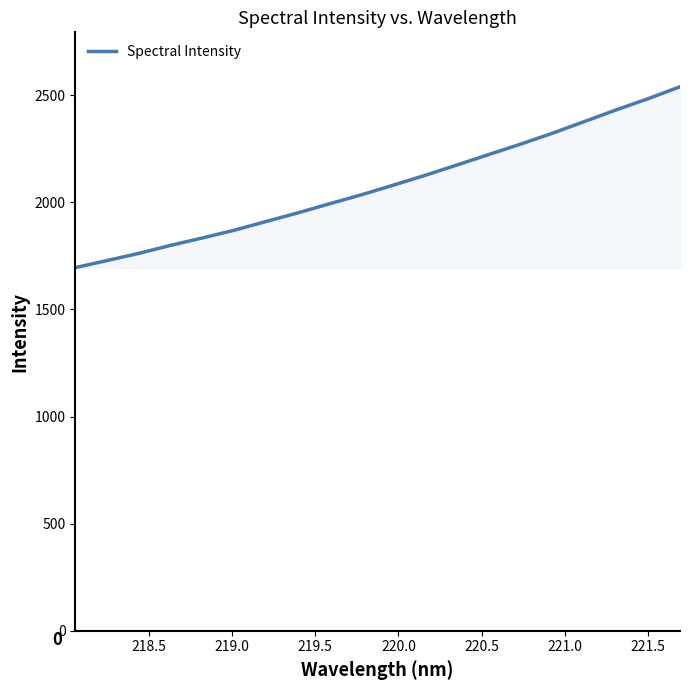

How many lines are shown in the chart?

1